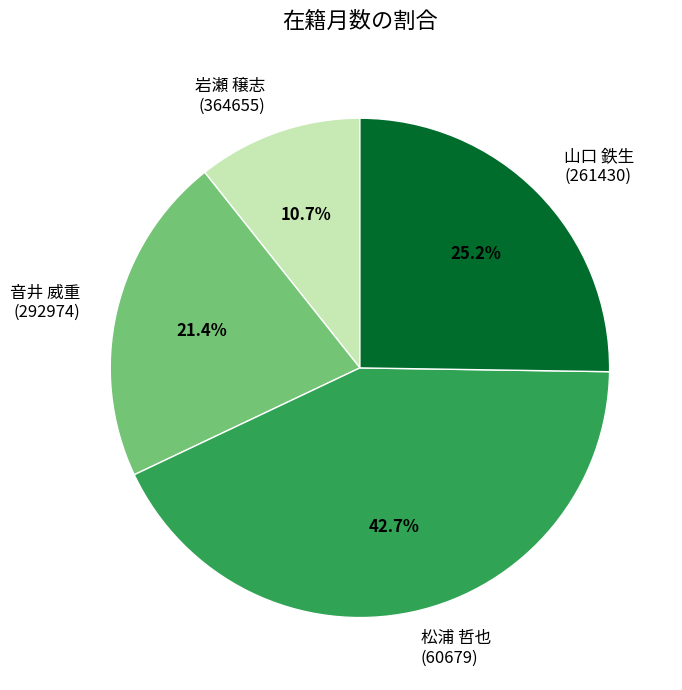

Combined, what portion of the pie is 山口 鉄生 (261430) and 岩瀬 穣志 (364655)?

35.9%